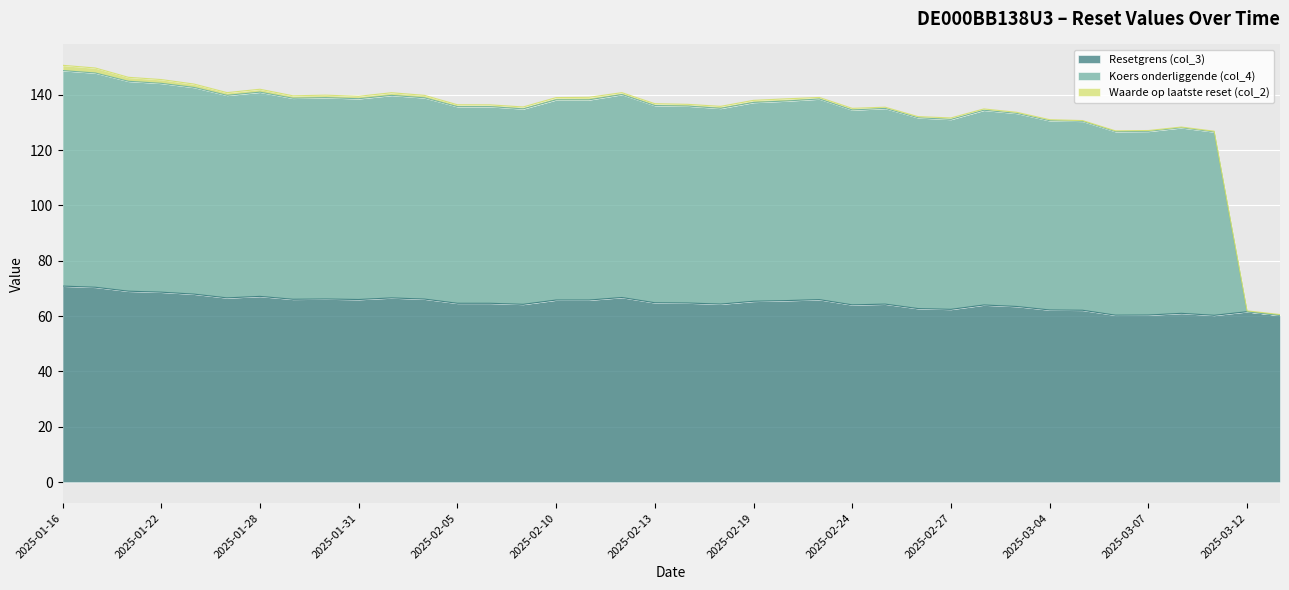

What value does the Resetgrens (col_3) series have at 2025-02-07?

64.3